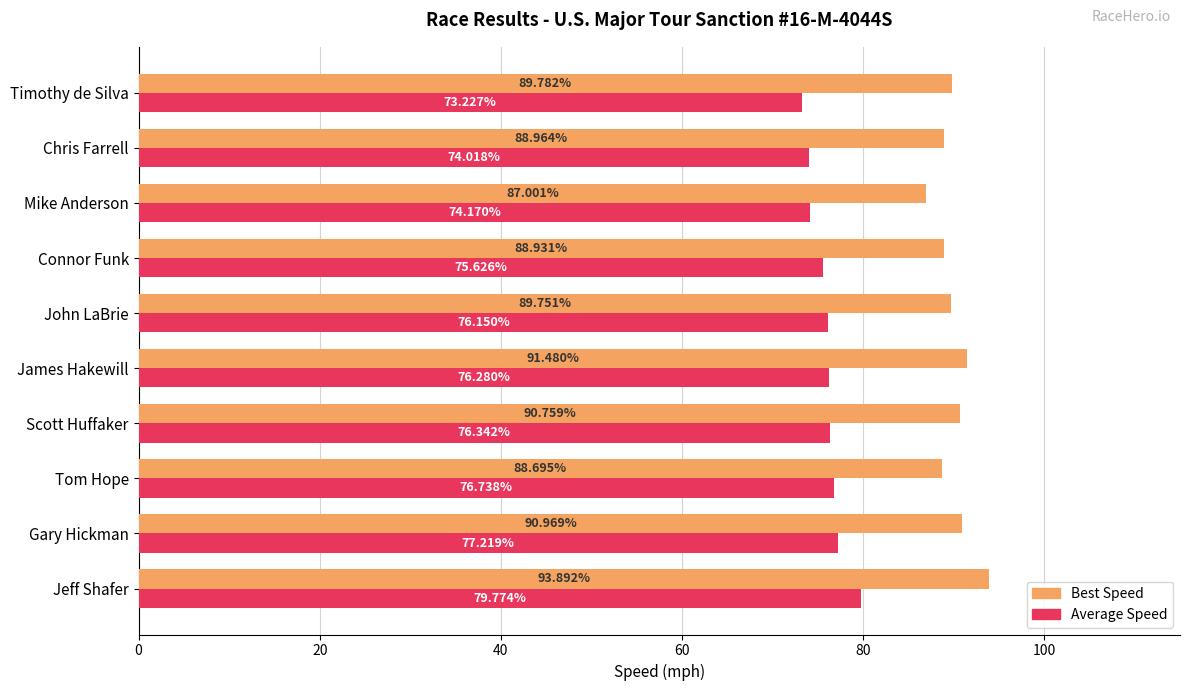

What are all the series names shown in the legend?

Best Speed, Average Speed